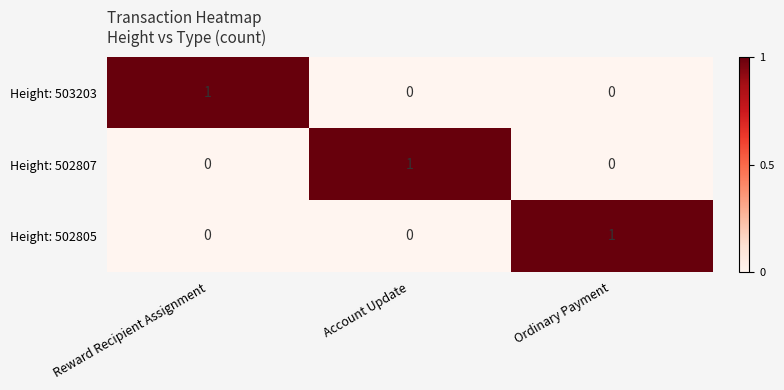

True or false: Height: 502807 has a value of 0 at Reward Recipient Assignment.

True